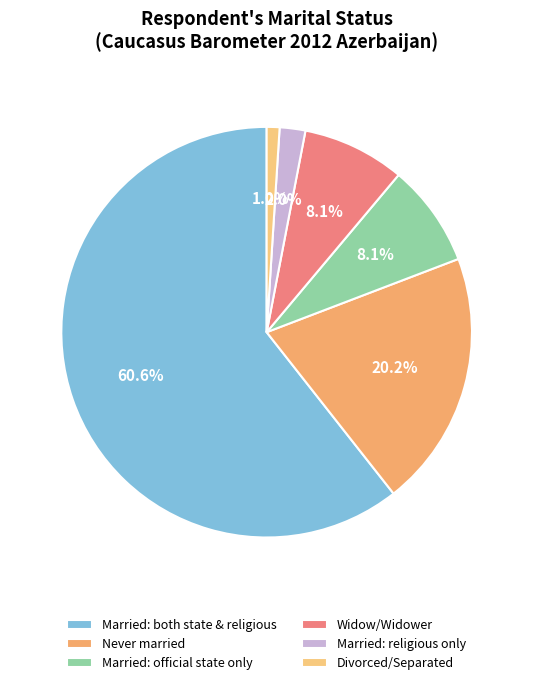

To the nearest percent, what is the combined percentage of Married: religious only and Married: official state only?

10%